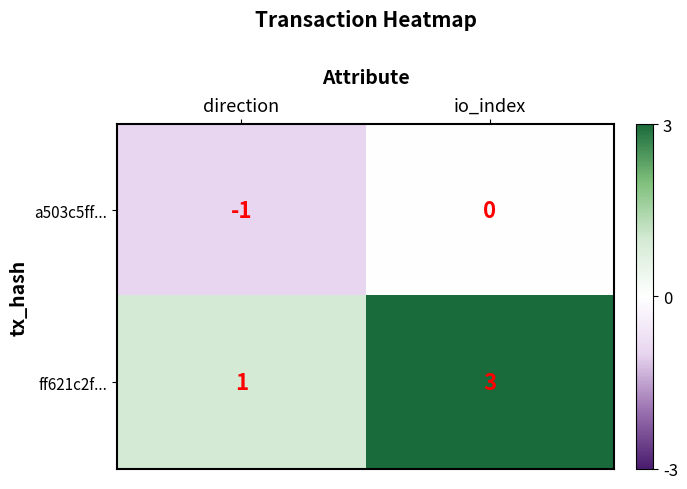

Reading right to left, what are all the values shown in this chart?

a503c5ff...: 0	-1
ff621c2f...: 3	1